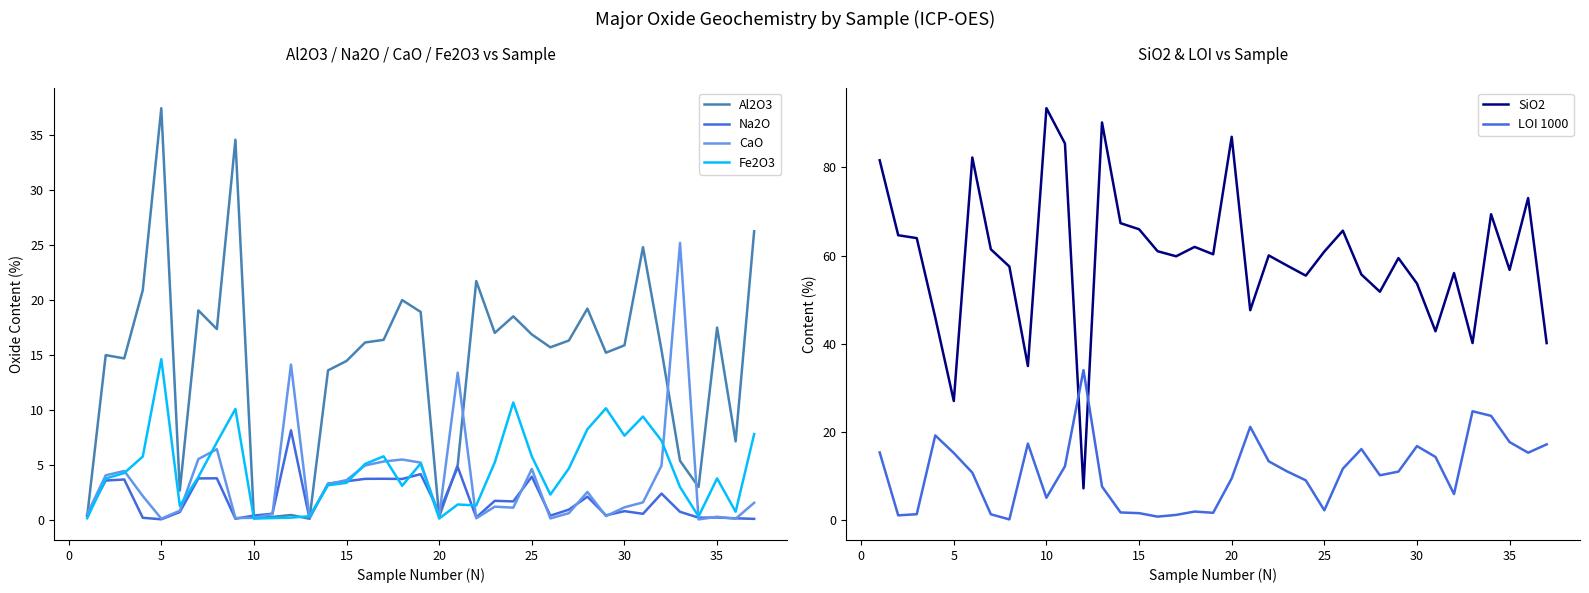

Which series ends up on top after the final intersection of Al2O3 and LOI 1000?

Al2O3